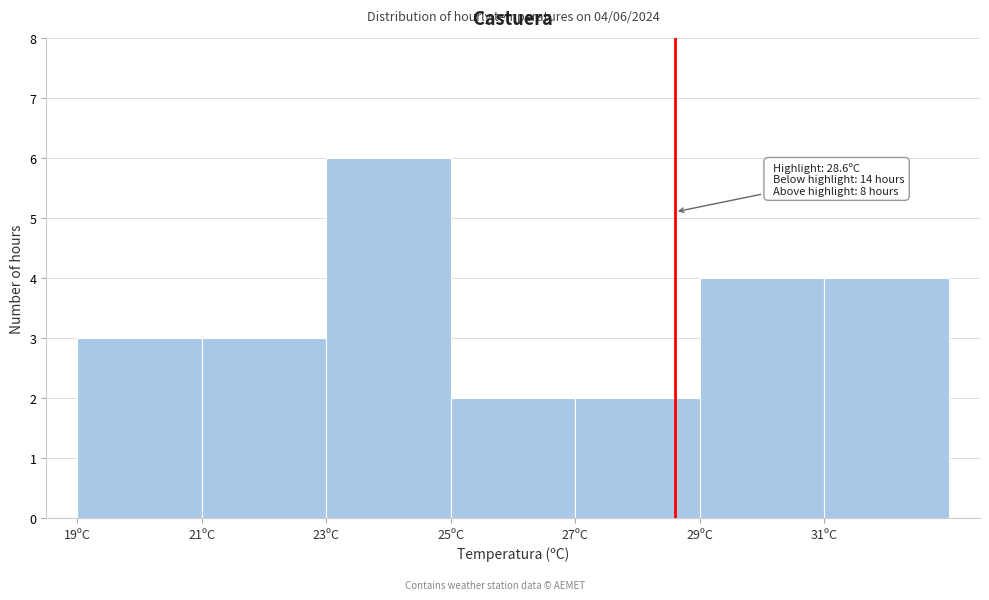

Over which range of the x-axis is the bar tallest?

23 to 25